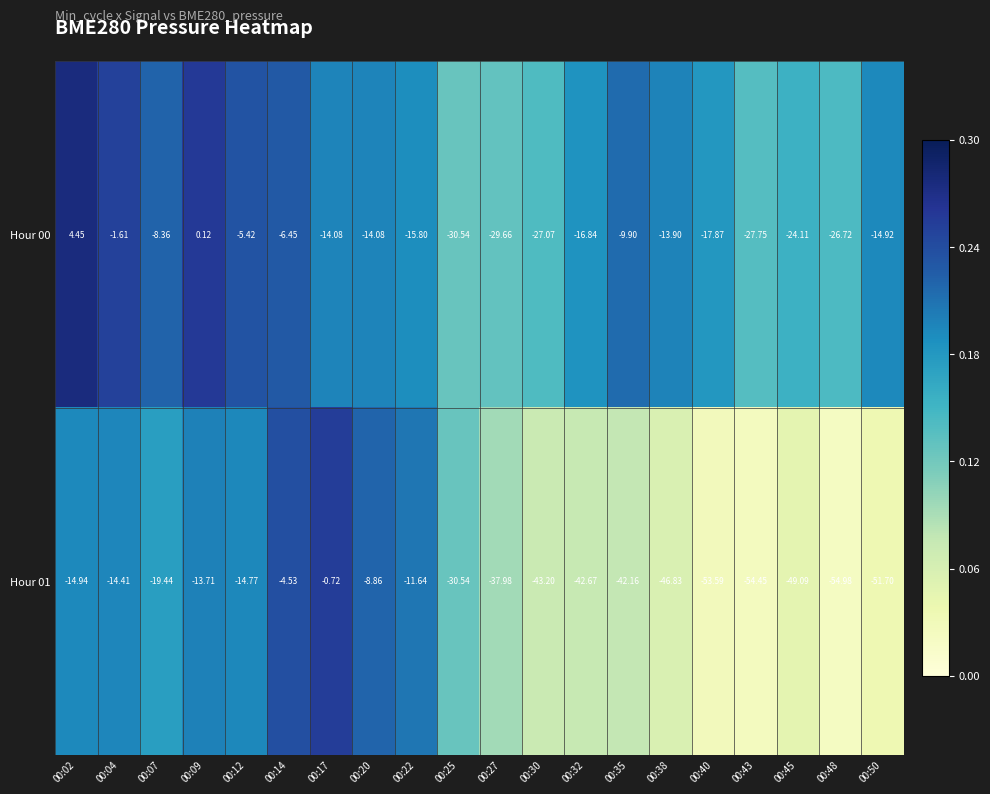

Is the value of Hour 01 at 00:02 greater than the value of Hour 00 at 00:09?

No